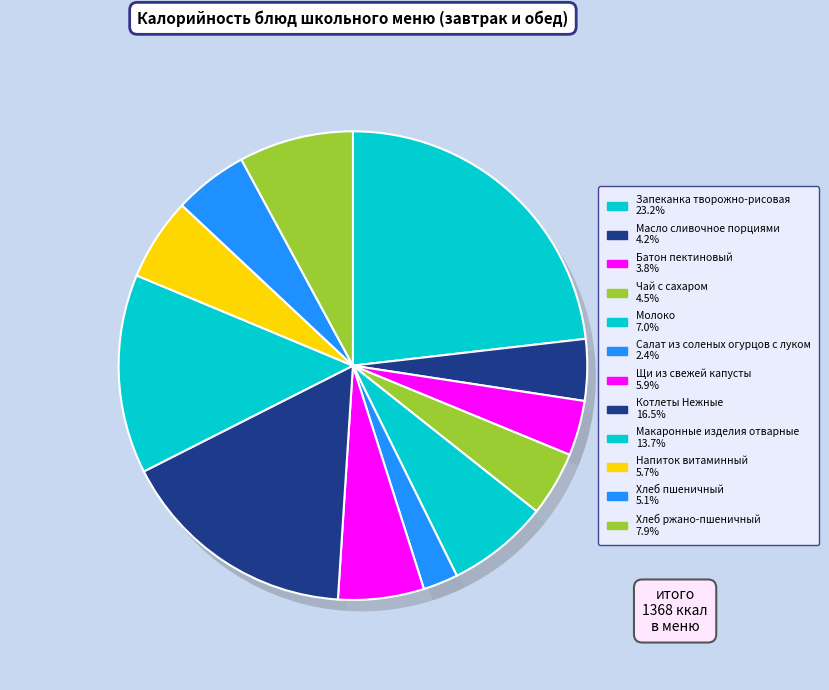

Rank the categories by value from highest to lowest.

Запеканка творожно-рисовая, Котлеты Нежные, Макаронные изделия отварные, Хлеб ржано-пшеничный, Молоко, Щи из свежей капусты, Напиток витаминный, Хлеб пшеничный, Чай с сахаром, Масло сливочное порциями, Батон пектиновый, Салат из соленых огурцов с луком